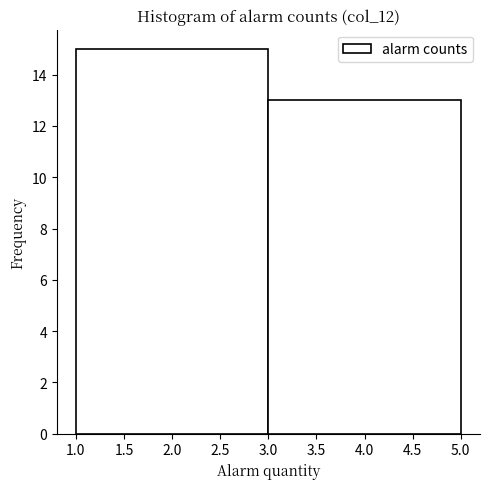

What is the height of the bar covering 1.0 to 3.0 on the x-axis? The values are not printed on the chart, so give them approximately, as read against the axis.

15